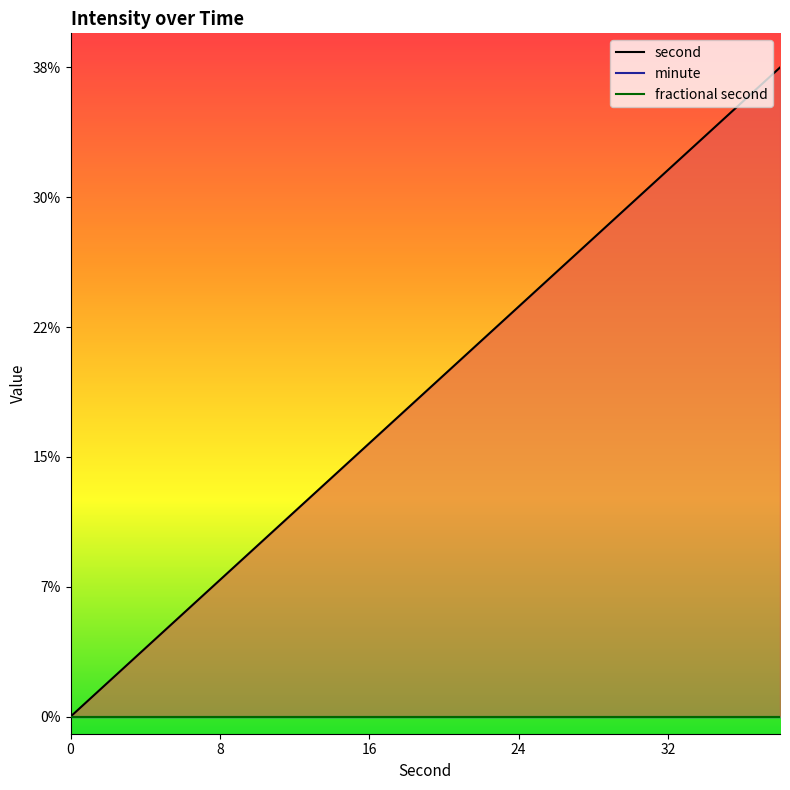

Reading left to right, extract all data points from this chart.

second: 0	2	4	6	8	10	12	14	16	18	20	22	24	26	28	30	32	34	36	38
minute: 0	0	0	0	0	0	0	0	0	0	0	0	0	0	0	0	0	0	0	0
fractional second: 0	0	0	0	0	0	0	0	0	0	0	0	0	0	0	0	0	0	0	0